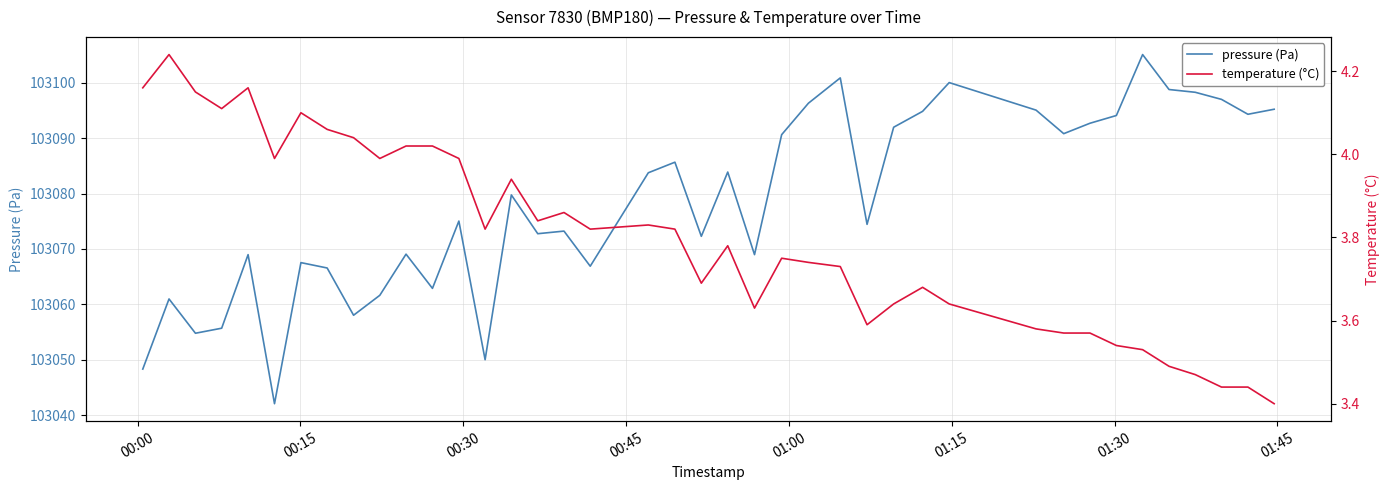

True or false: pressure (Pa) and temperature (°C) intersect in this chart.

False